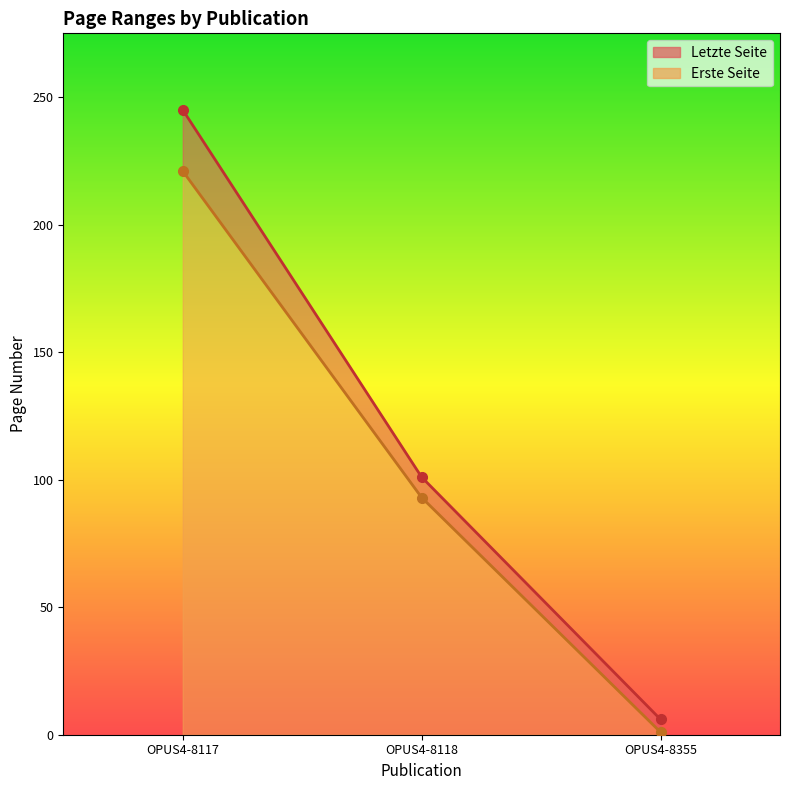

Which has a higher value, OPUS4-8355 or OPUS4-8117?

OPUS4-8117